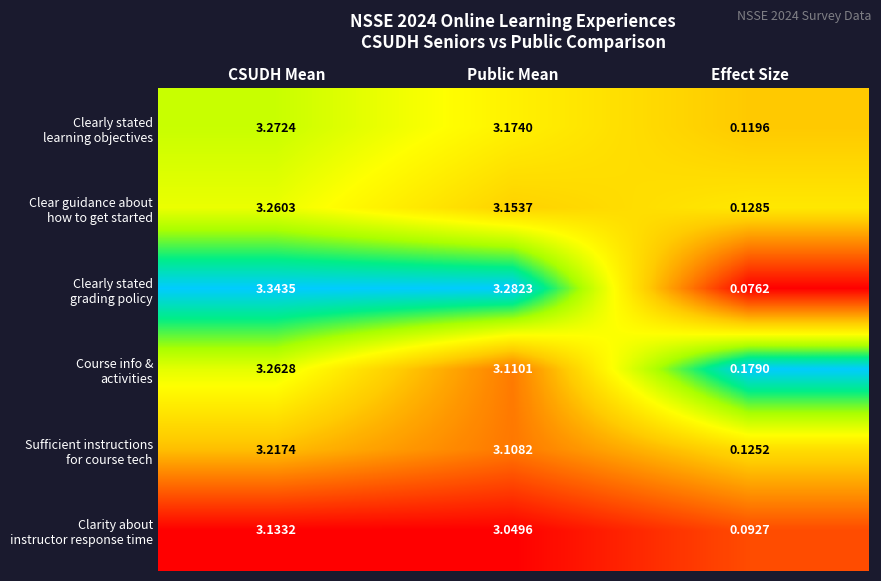

At which category is the sum across all series the highest?

CSUDH Mean